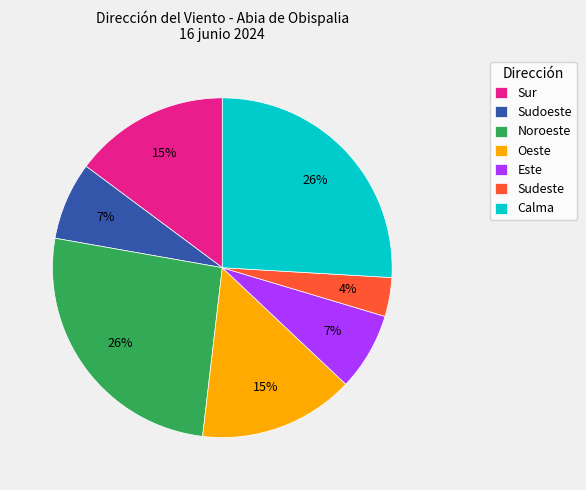

To the nearest percent, what is the difference between the largest and smallest slice percentages?

22%